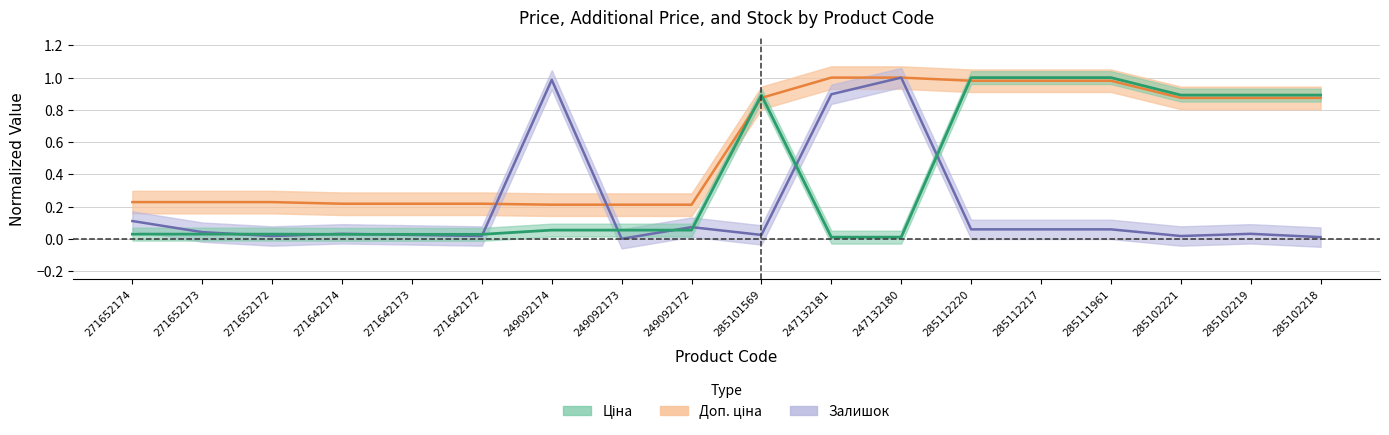

How many interior local peaks does the Ціна series have?

1